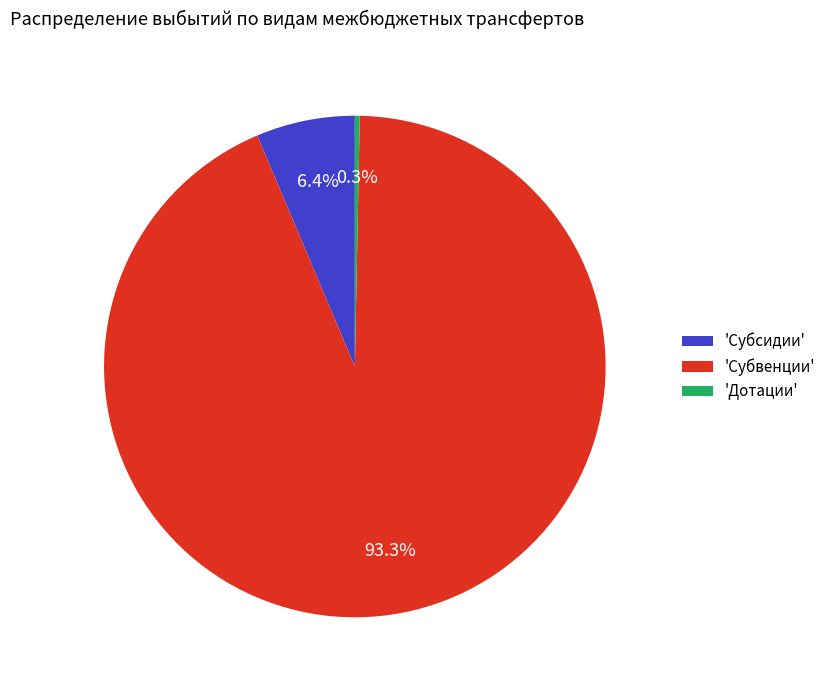

Which category has the smallest portion of the pie?

'Дотации'